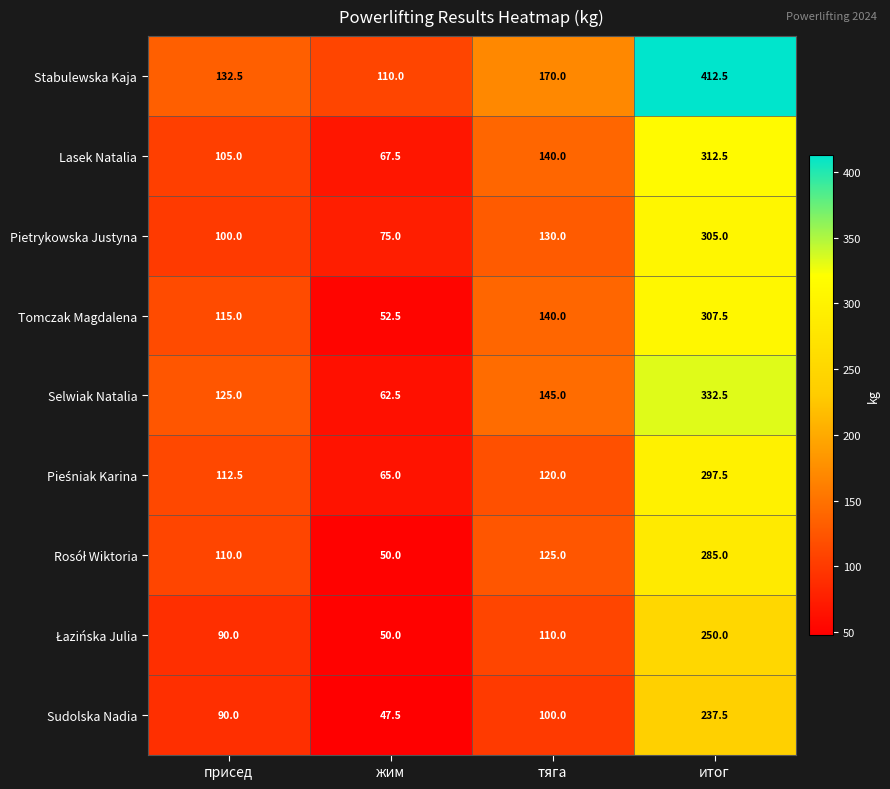

Between присед and итог, which series saw the biggest shift?

Stabulewska Kaja